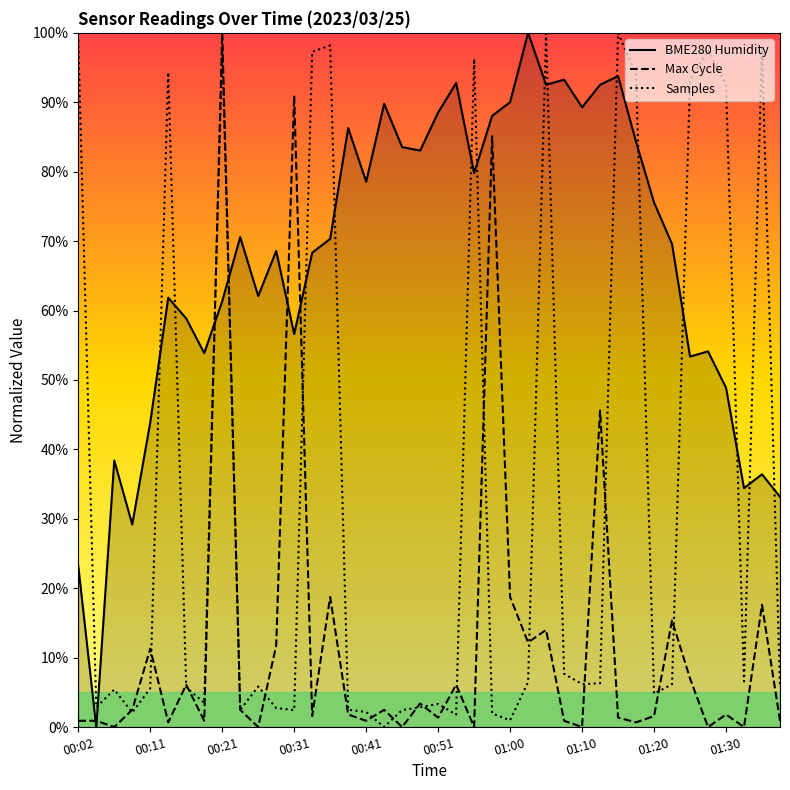

Rank the series by their average value, from lowest to highest.

Max Cycle, Samples, BME280 Humidity